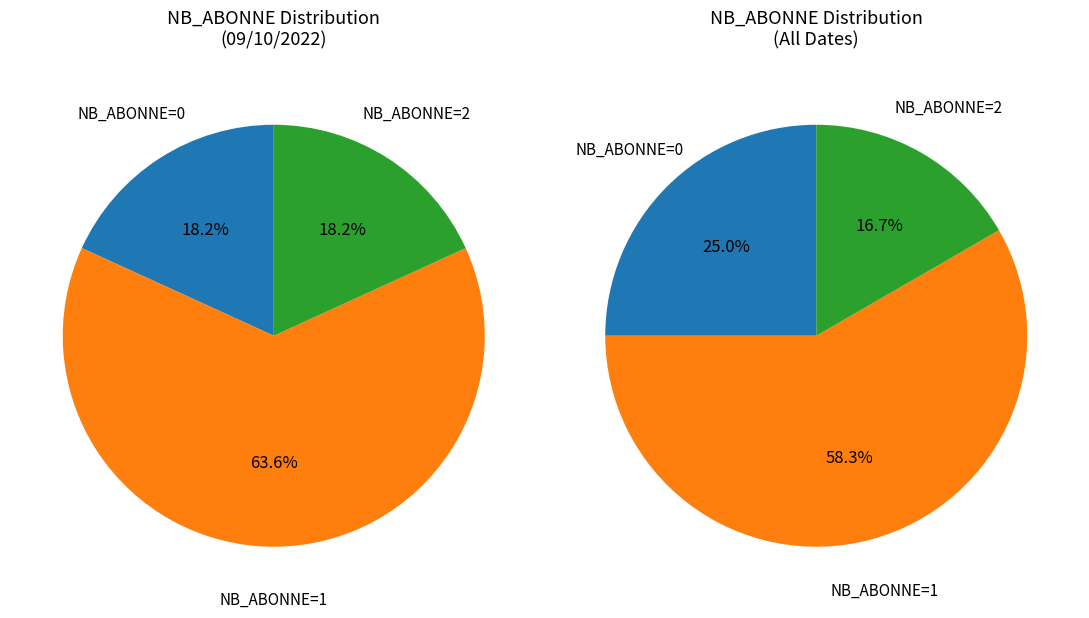

What percentage is the NB_ABONNE_2 slice, to the nearest percent?

17%